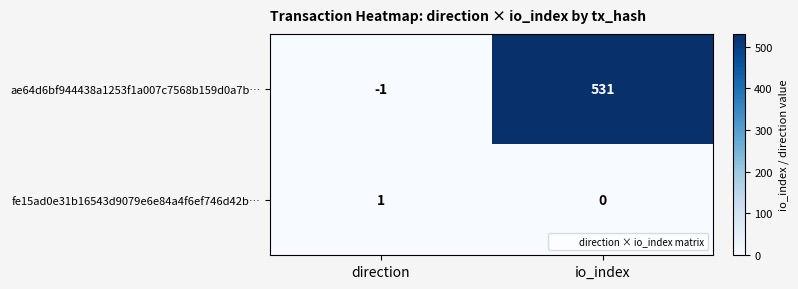

At which label is ae64d6bf944438a1253f1a007c7568b159d0a7b… closest to 265?

direction